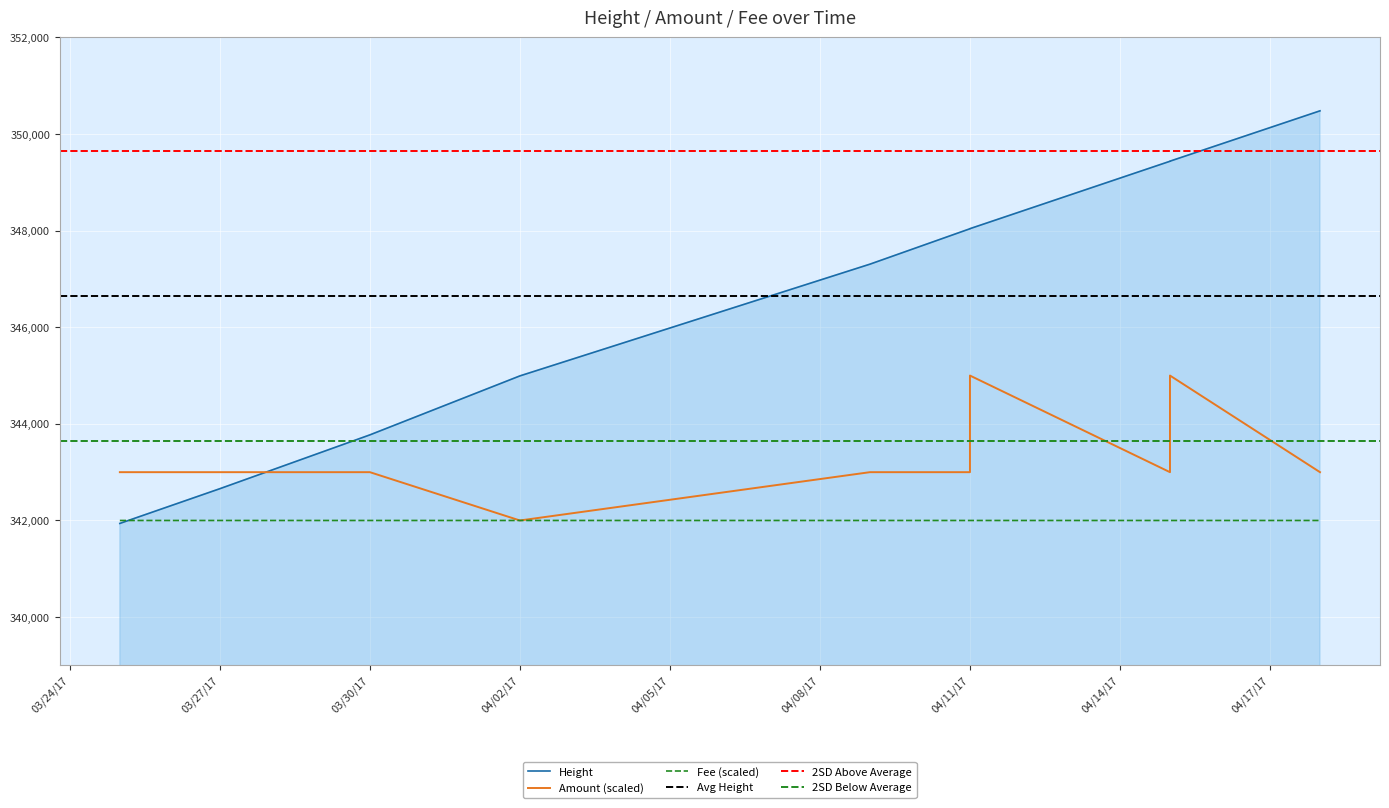

Is the value of Height at 2017-04-15 greater than the value of Fee at 2017-03-30?

Yes